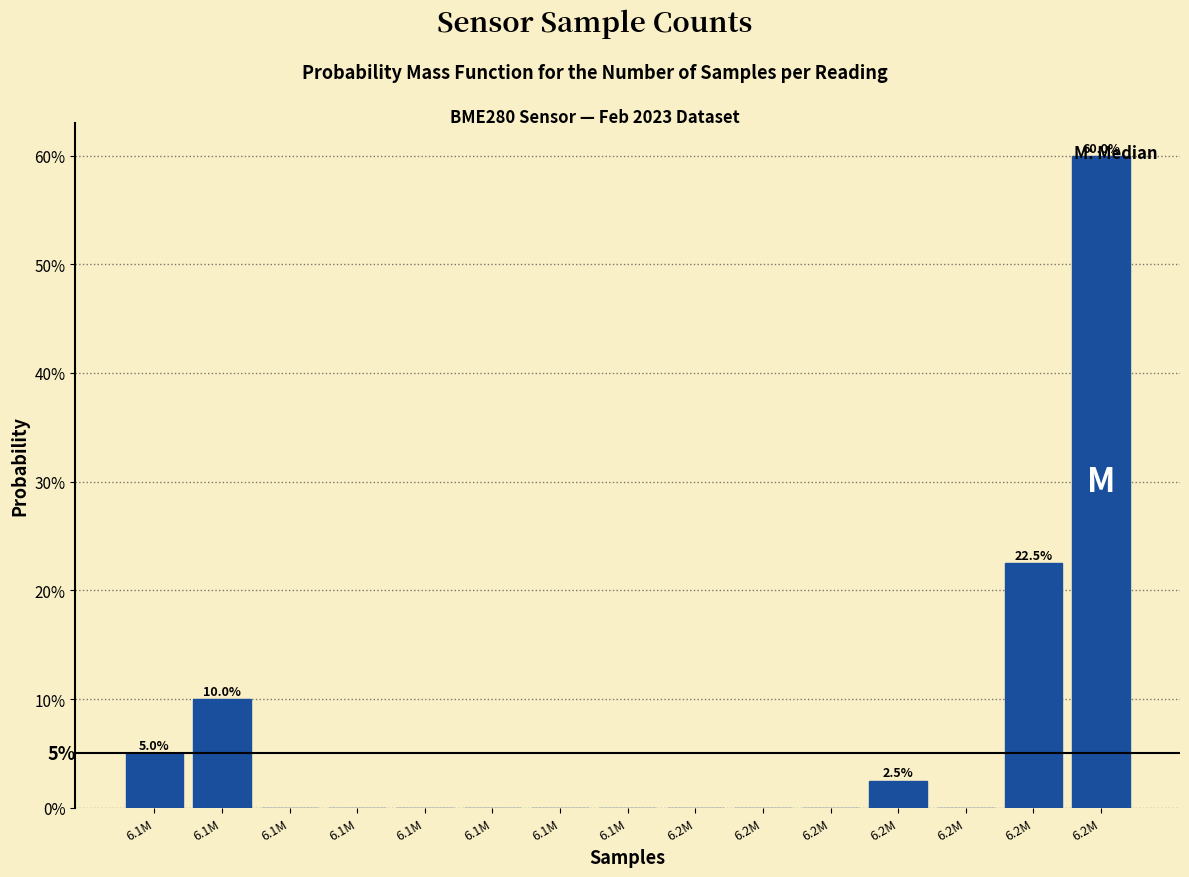

Are the bars horizontal?

No